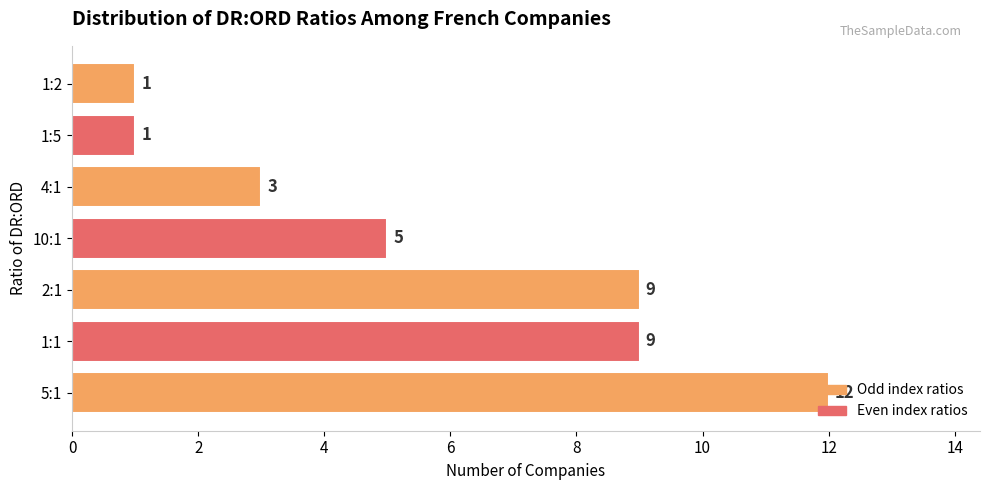

What is the difference between the maximum and second lowest values?

11